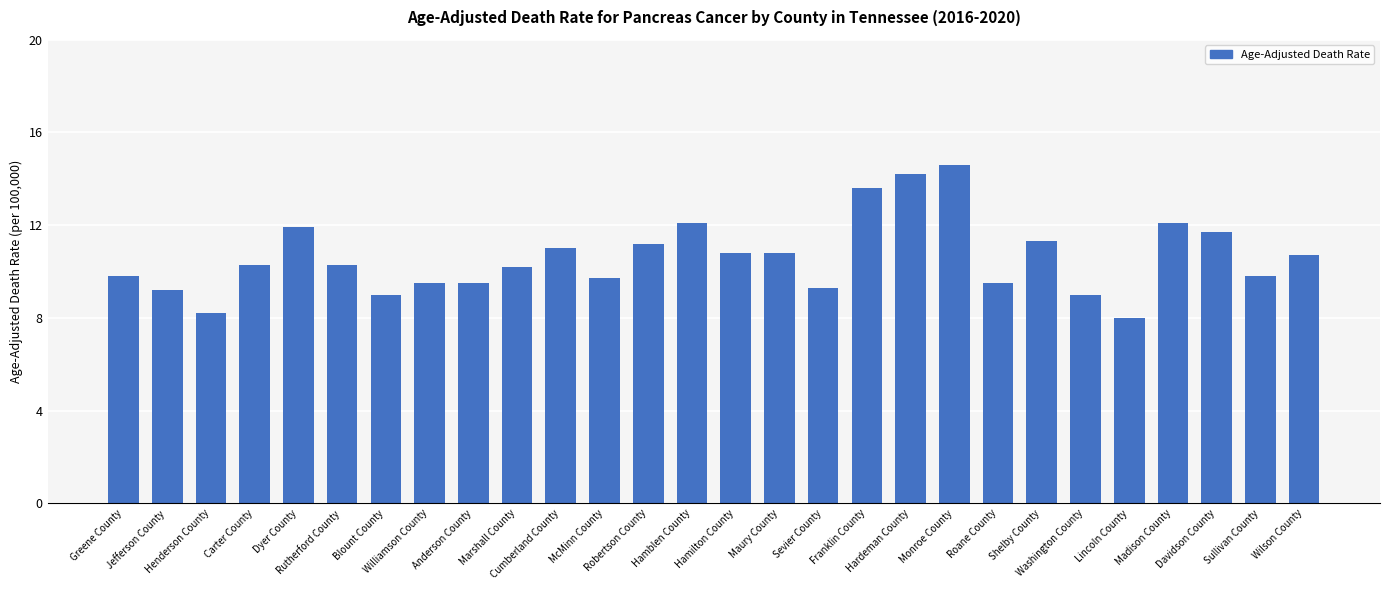

Count the number of categories in the chart.

28